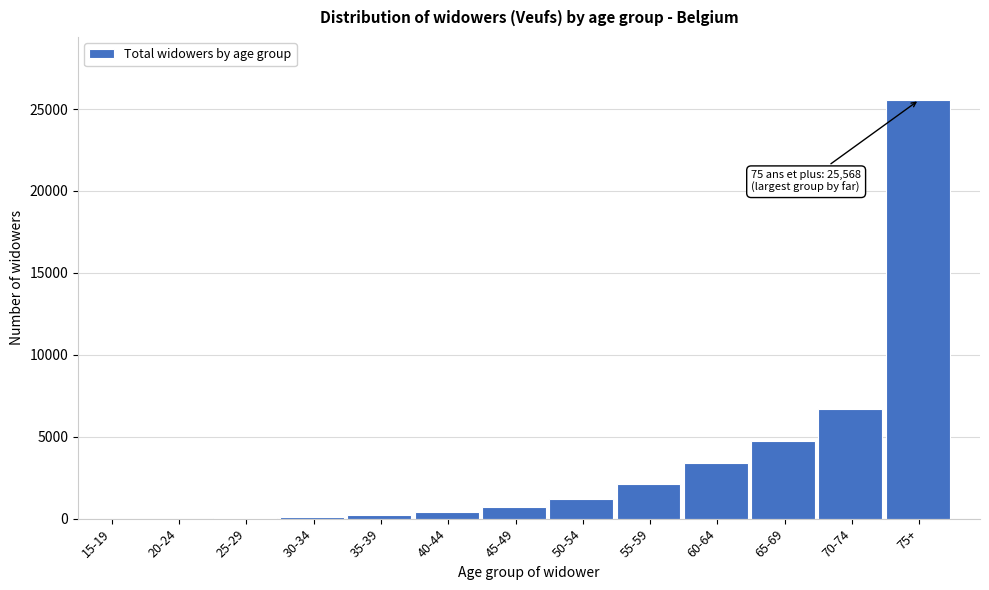

Which category has the highest value across all series?

75+